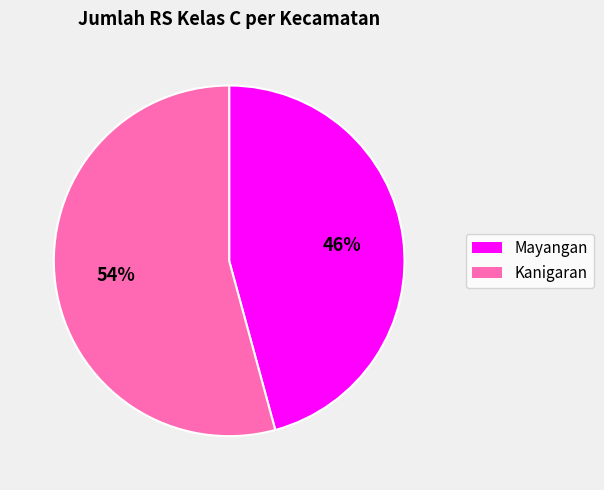

Do Mayangan and Kanigaran together represent more than half of the pie?

Yes